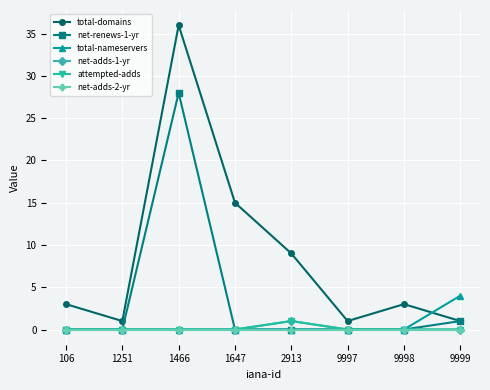

Reading left to right, what are all the values shown in this chart?

total-domains: 106=3	1251=1	1466=36	1647=15	2913=9	9997=1	9998=3	9999=1
net-renews-1-yr: 106=0	1251=0	1466=28	1647=0	2913=0	9997=0	9998=0	9999=1
total-nameservers: 106=0	1251=0	1466=0	1647=0	2913=0	9997=0	9998=0	9999=4
net-adds-1-yr: 106=0	1251=0	1466=0	1647=0	2913=1	9997=0	9998=0	9999=0
attempted-adds: 106=0	1251=0	1466=0	1647=0	2913=1	9997=0	9998=0	9999=0
net-adds-2-yr: 106=0	1251=0	1466=0	1647=0	2913=0	9997=0	9998=0	9999=0